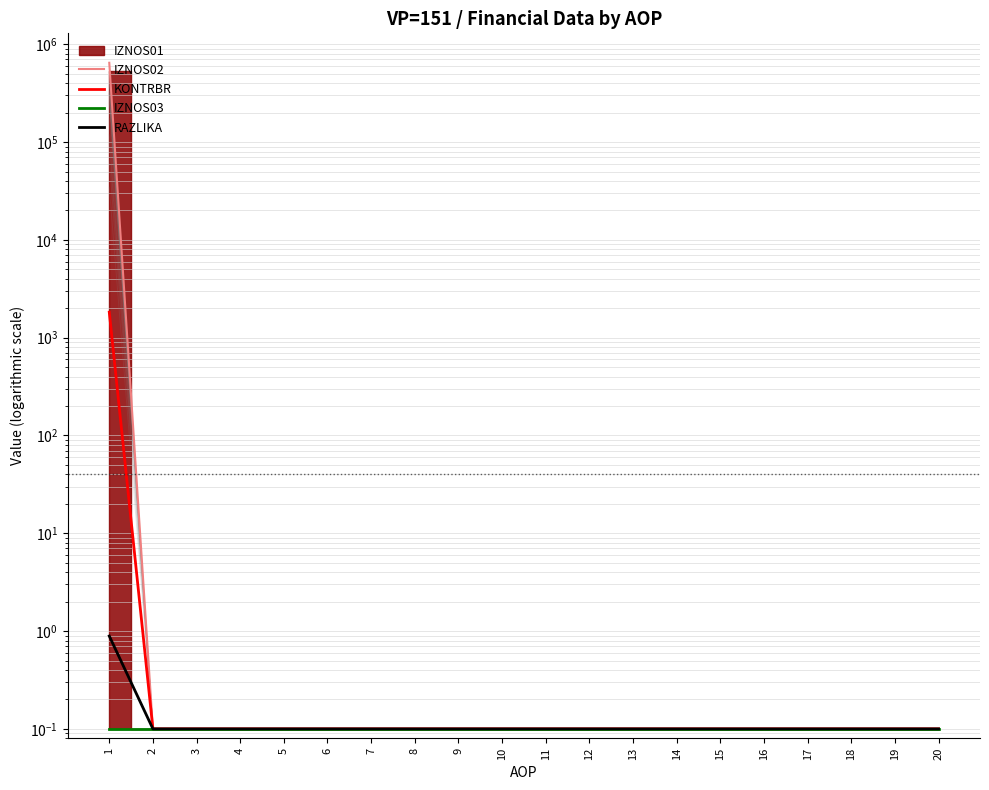

Is the value of KONTRBR at 5 greater than the value of RAZLIKA at 12?

No